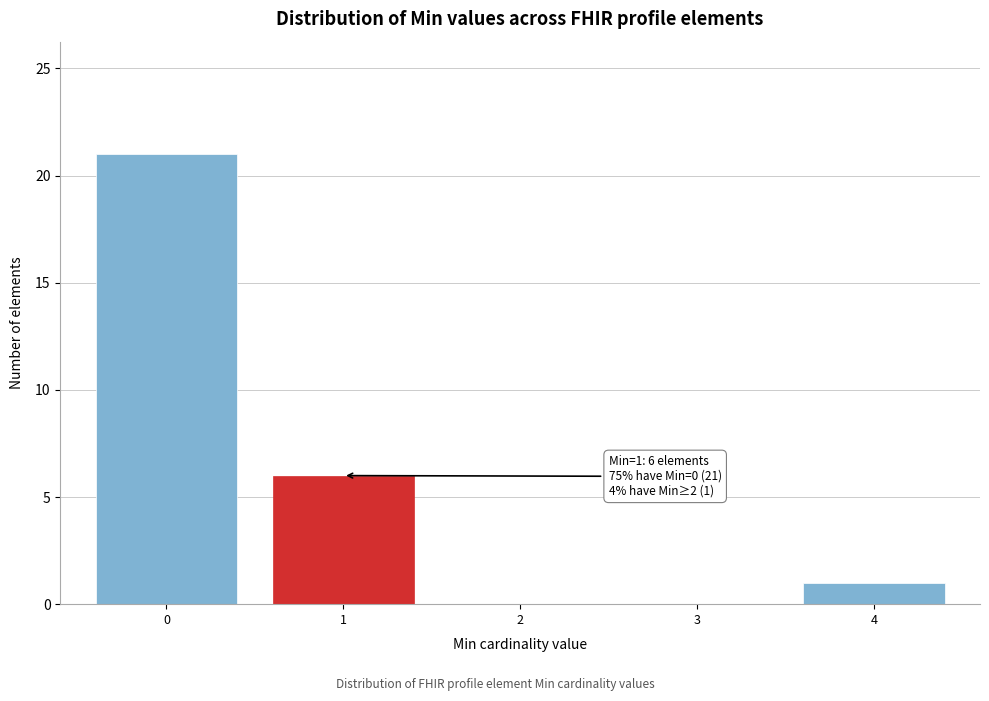

Reading left to right, list all the values displayed in this chart.

0=21	1=6	2=0	3=0	4=1